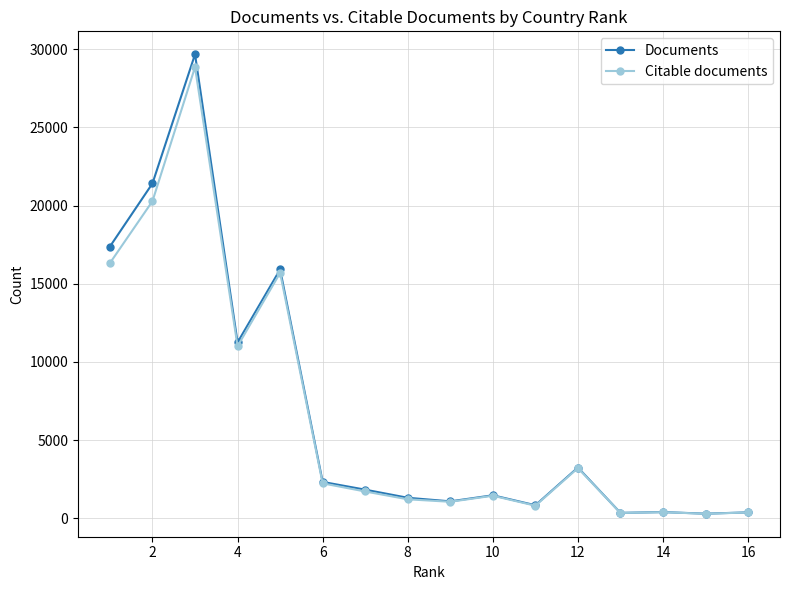

What is the maximum value for Citable documents?

28863